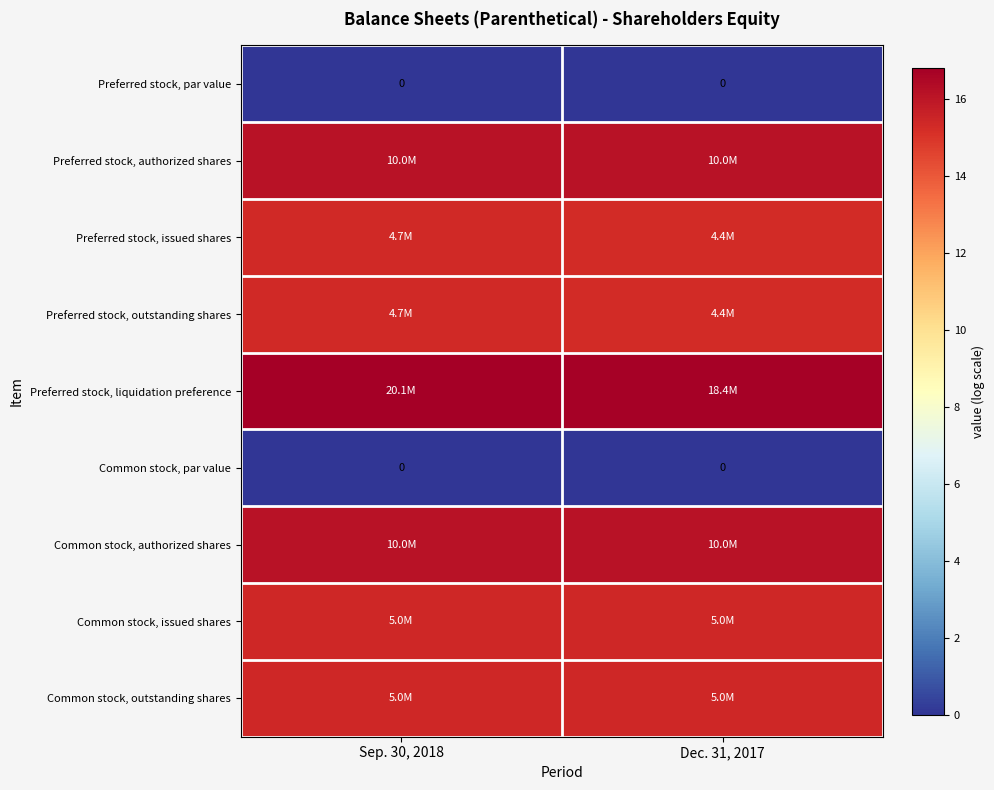

Rank the series by their maximum value, from lowest to highest.

Preferred stock, par value, Common stock, par value, Preferred stock, issued shares, Preferred stock, outstanding shares, Common stock, issued shares, Common stock, outstanding shares, Preferred stock, authorized shares, Common stock, authorized shares, Preferred stock, liquidation preference